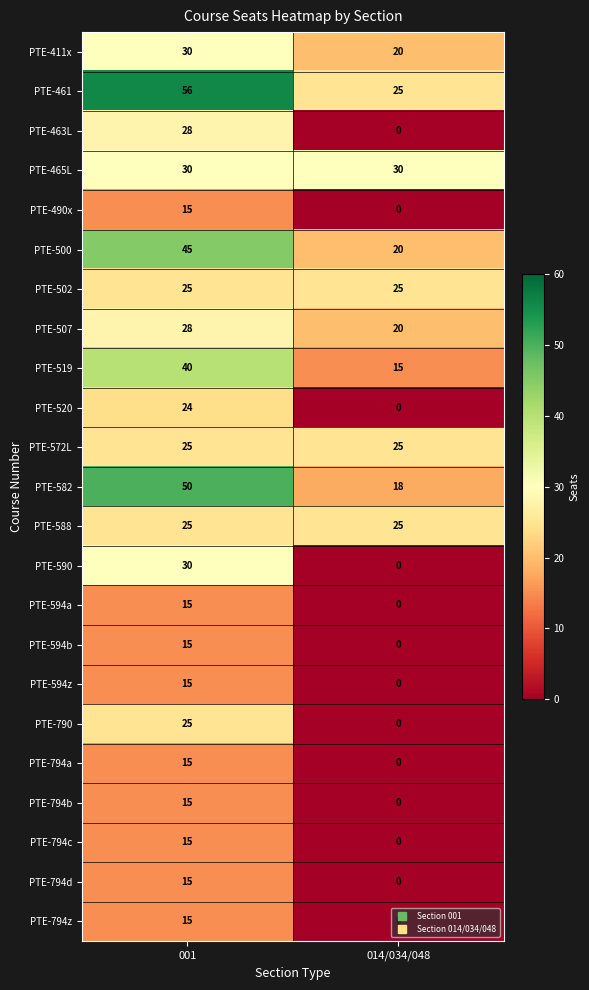

What is the total value across all series at 014/034/048?

223